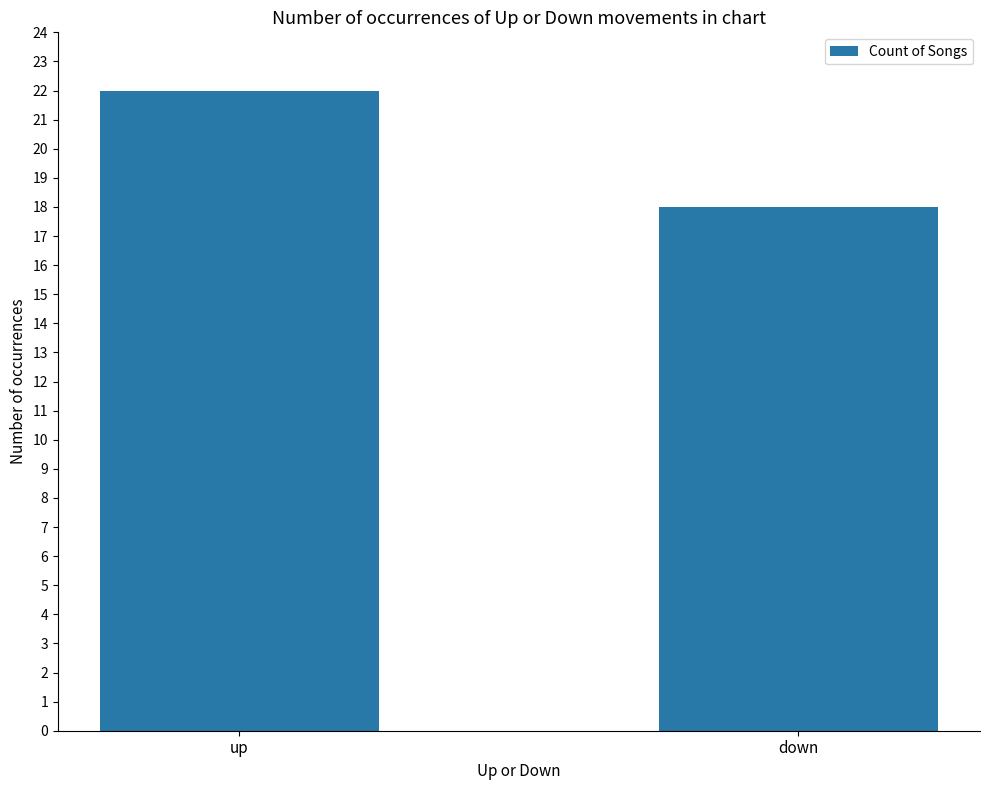

List the labels in order of value, largest first.

up, down